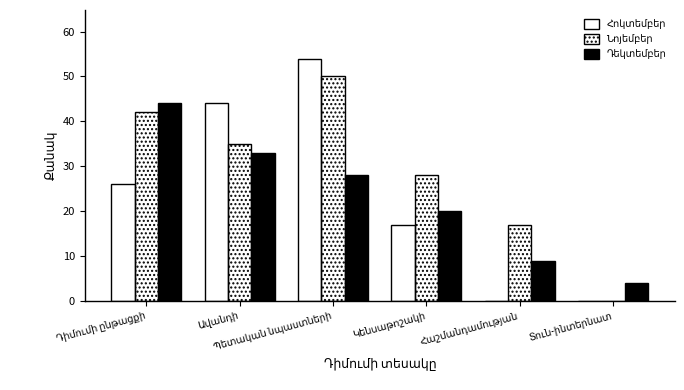

What is the sum of all Նոյեմբեր values?

172